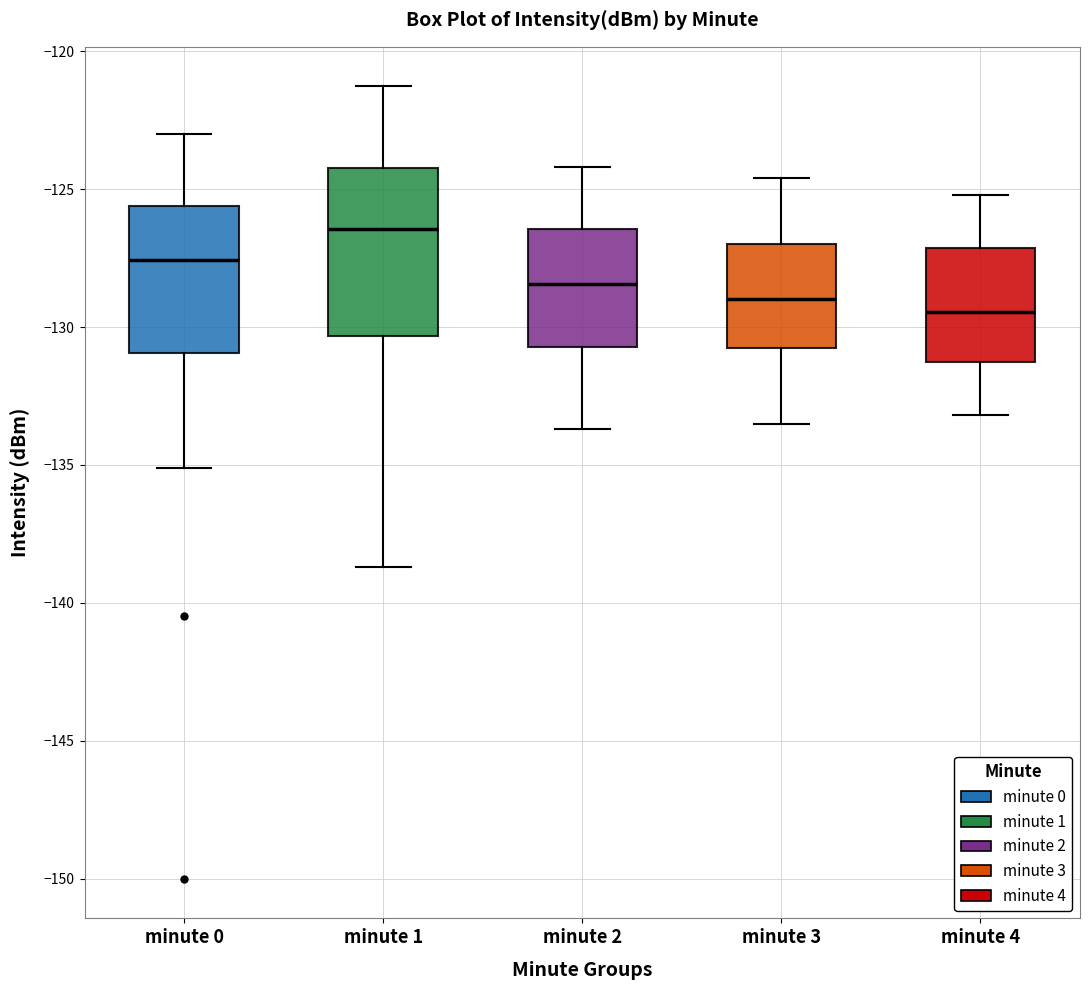

Which box is the tallest, from its lower edge to its upper edge?

minute 1